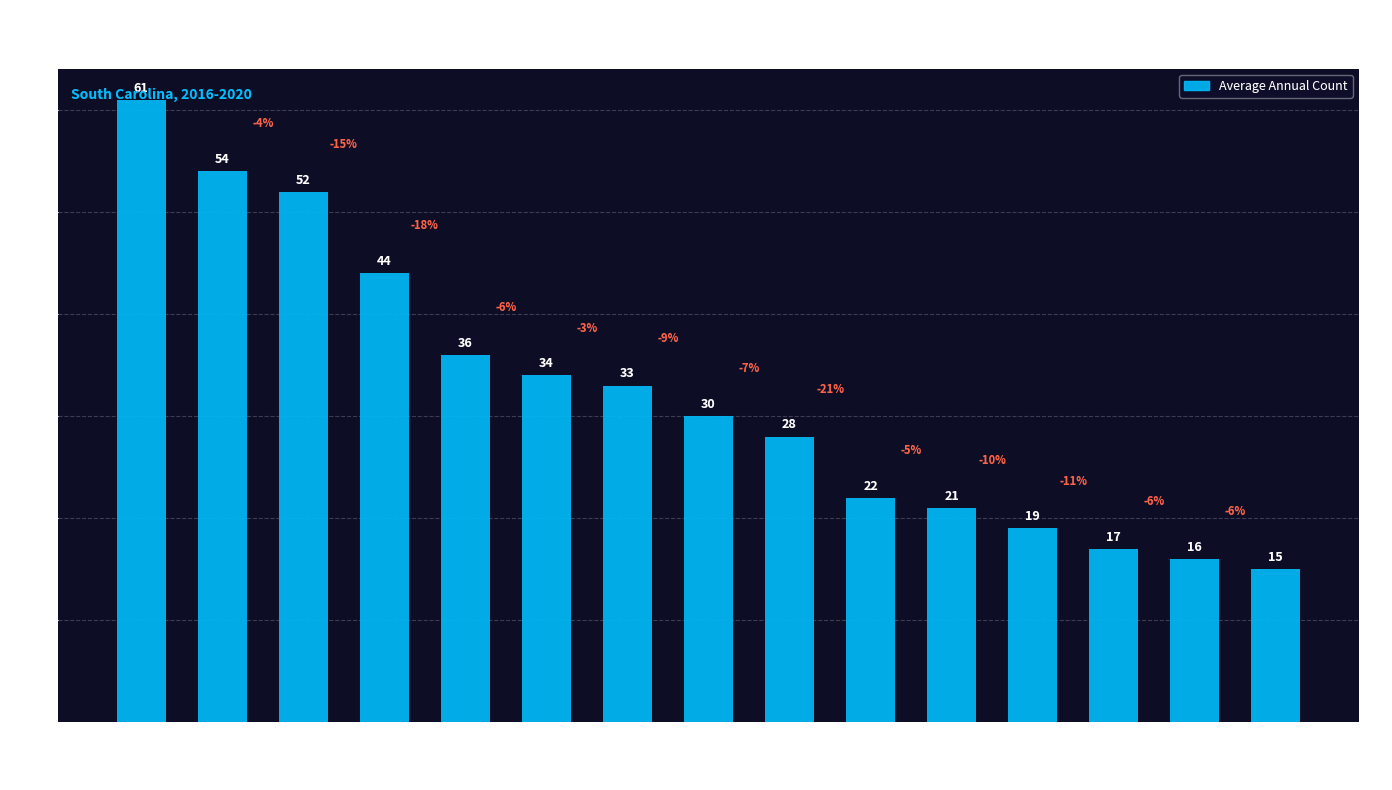

What is the sum of the values at Florence and Horry?

70